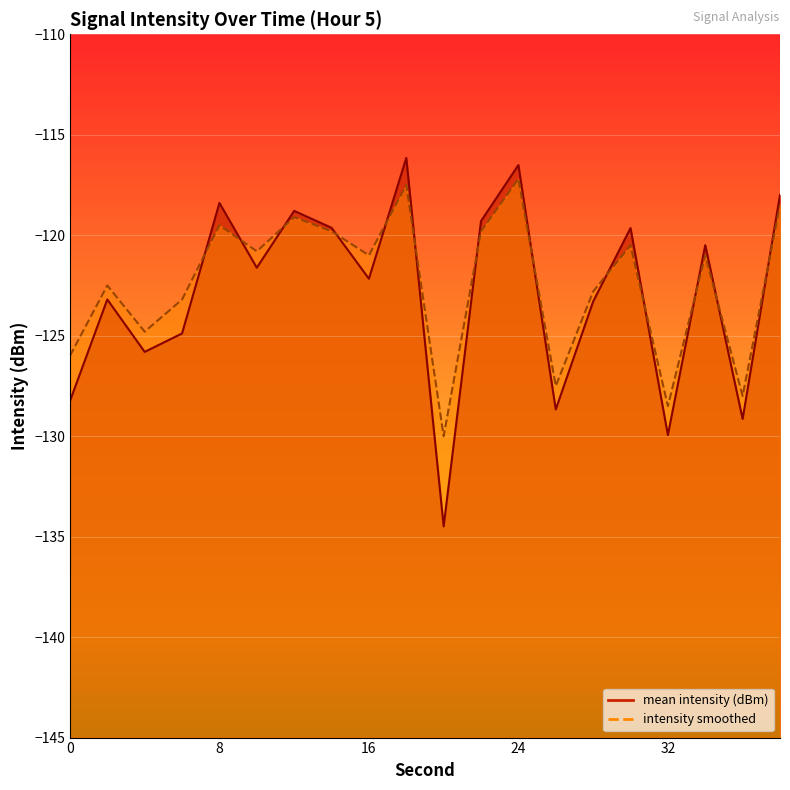

In mean intensity (dBm), how many points are lower than both neighbors (excluding endpoints)?

7